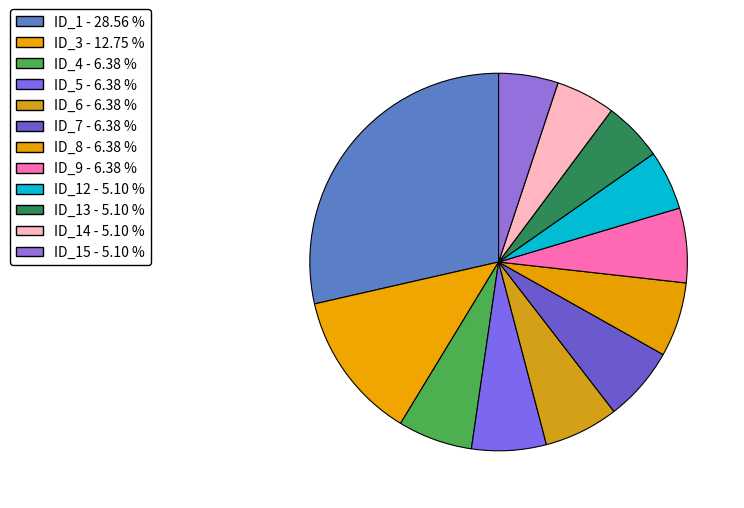

Count the number of slices in the pie.

12